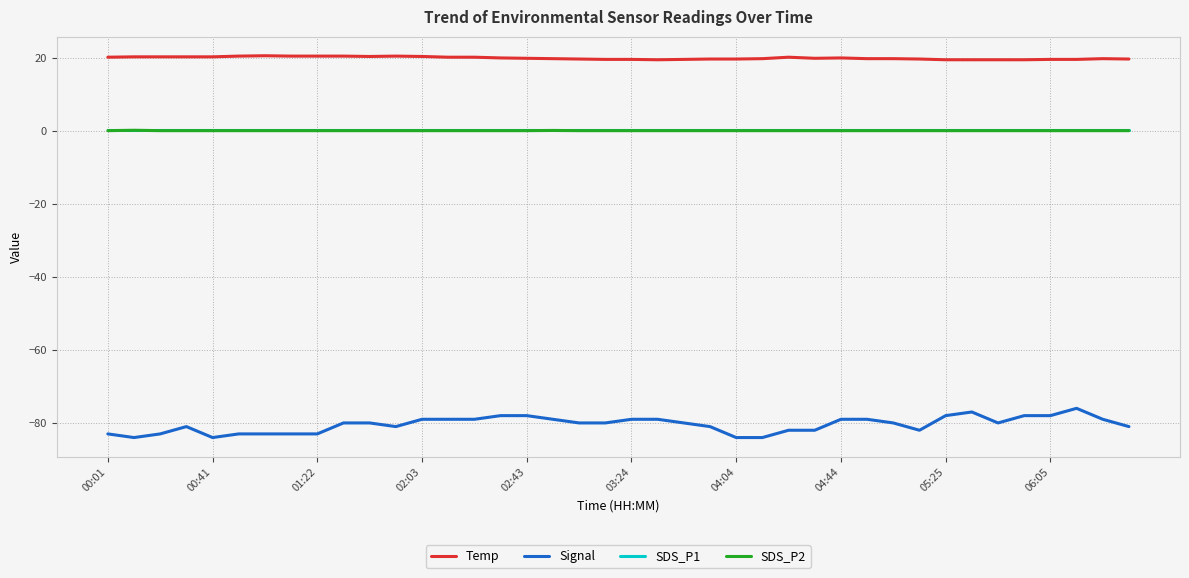

What are all the series names shown in the legend?

Temp, Signal, SDS_P1, SDS_P2